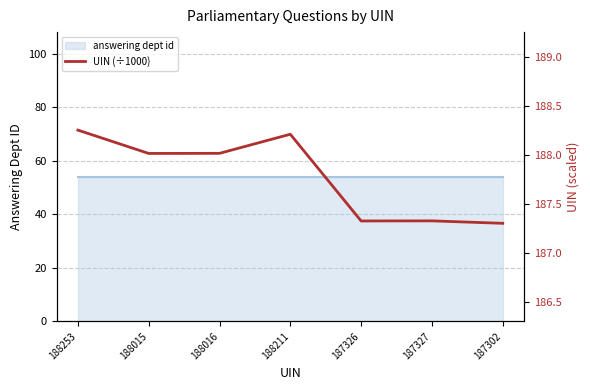

What is the sum of the values at 188211 and 188016?

376.2